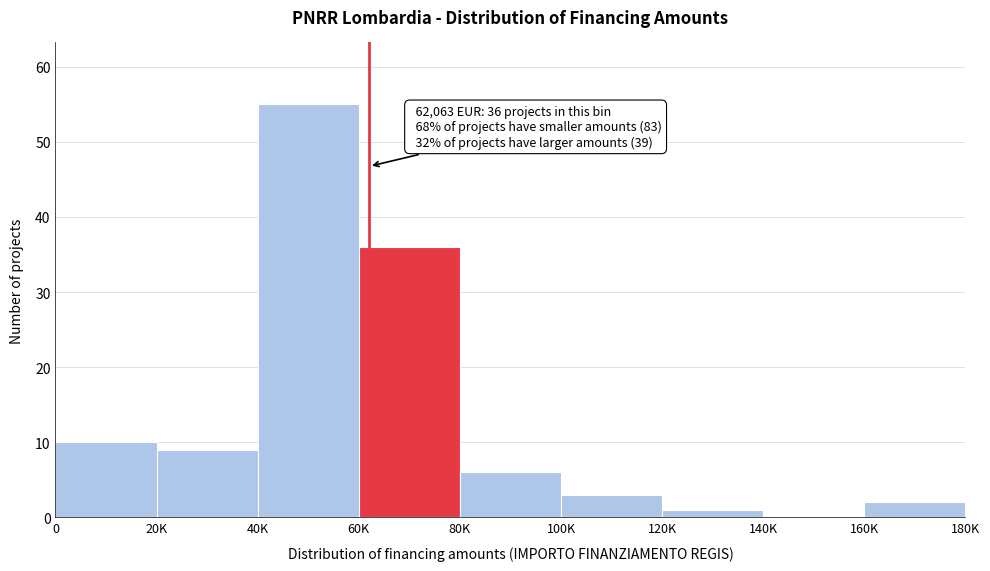

Reading left to right, list all the values displayed in this chart.

0=10	20K=9	40K=55	60K=36	80K=6	100K=3	120K=1	140K=0	160K=2